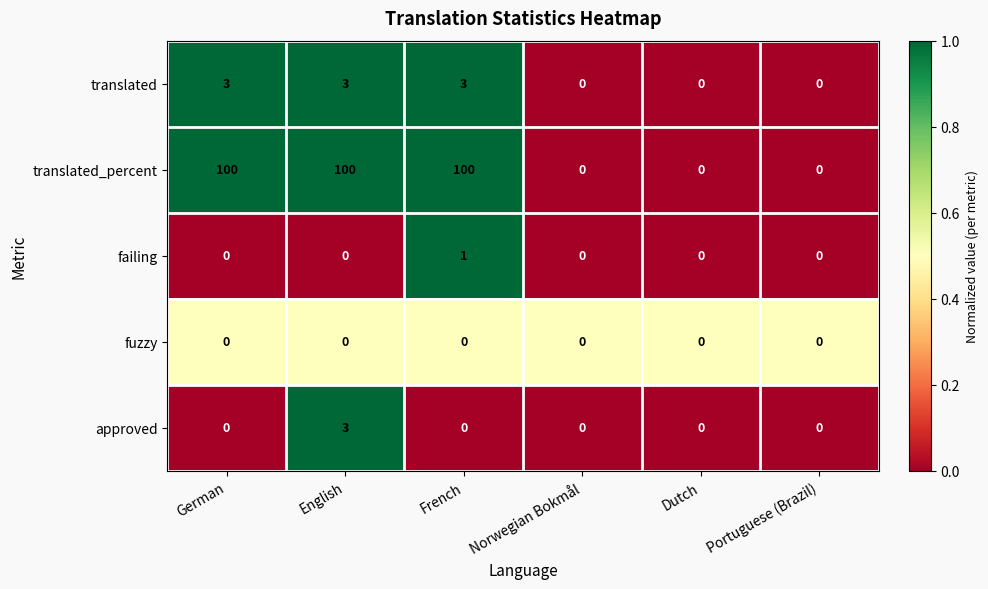

Count the translated values in the range 0 to 3.

6